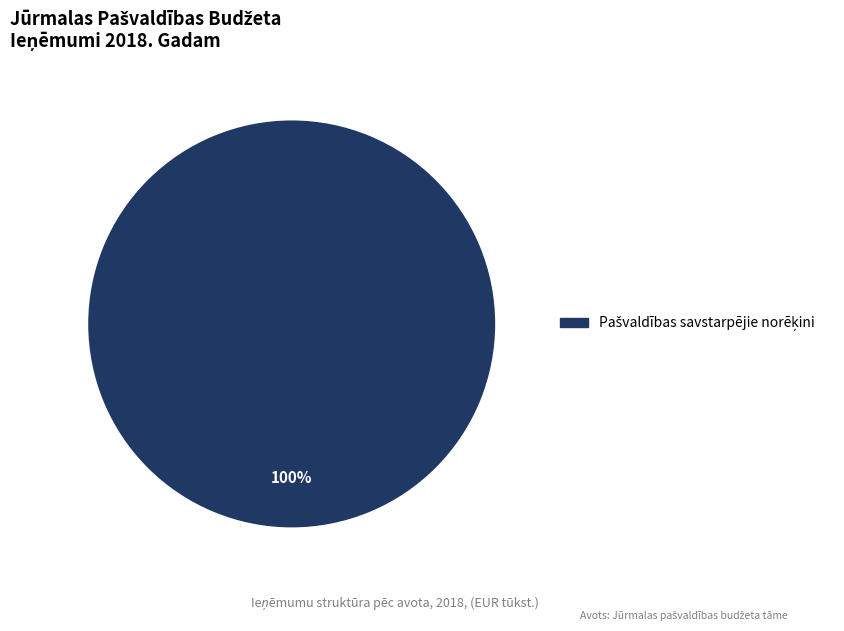

Is there a majority slice in this chart?

Yes